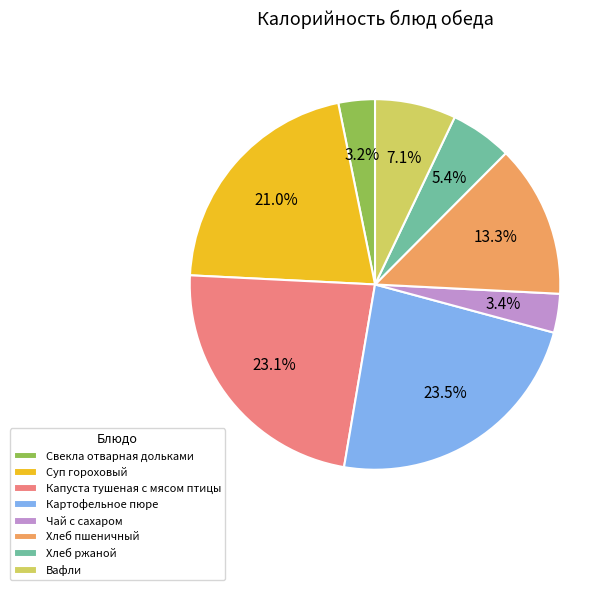

Between Суп гороховый and Чай с сахаром, which is larger?

Суп гороховый